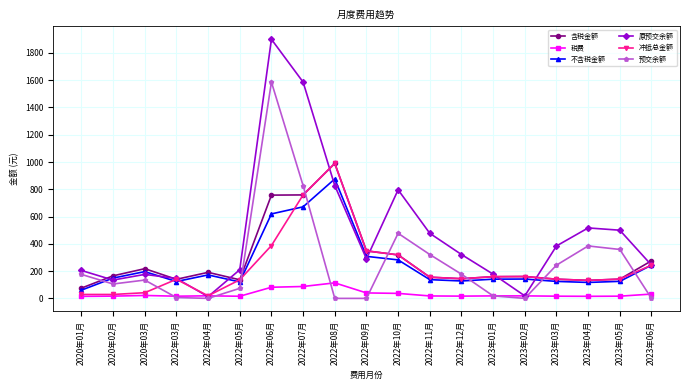

What is the maximum value shown in the chart?

1900.0